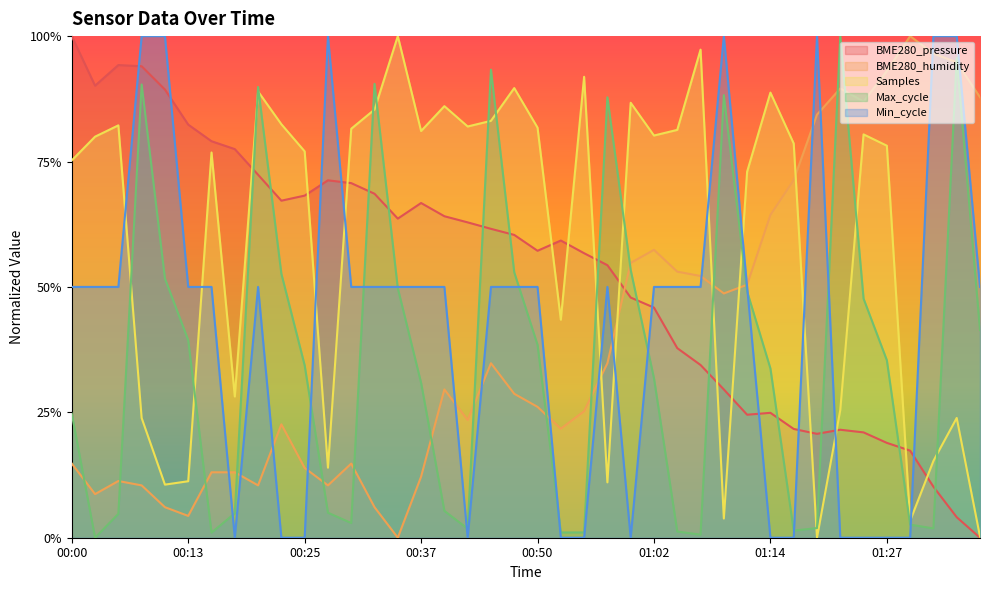

What is the value of the Max_cycle point at the 36th from the left?

0.4